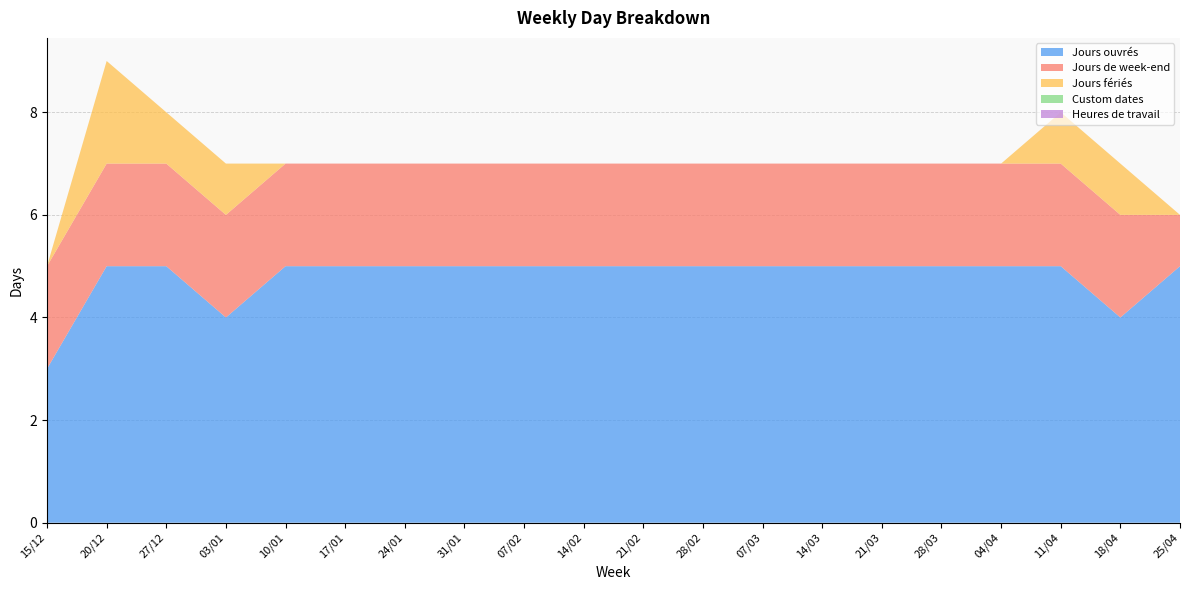

Reading right to left, list all the values displayed in this chart.

Jours ouvrés: 5	4	5	5	5	5	5	5	5	5	5	5	5	5	5	5	4	5	5	3
Jours de week-end: 1	2	2	2	2	2	2	2	2	2	2	2	2	2	2	2	2	2	2	2
Jours fériés: 0	1	1	0	0	0	0	0	0	0	0	0	0	0	0	0	1	1	2	0
Custom dates: 0	0	0	0	0	0	0	0	0	0	0	0	0	0	0	0	0	0	0	0
Heures de travail: 0	0	0	0	0	0	0	0	0	0	0	0	0	0	0	0	0	0	0	0